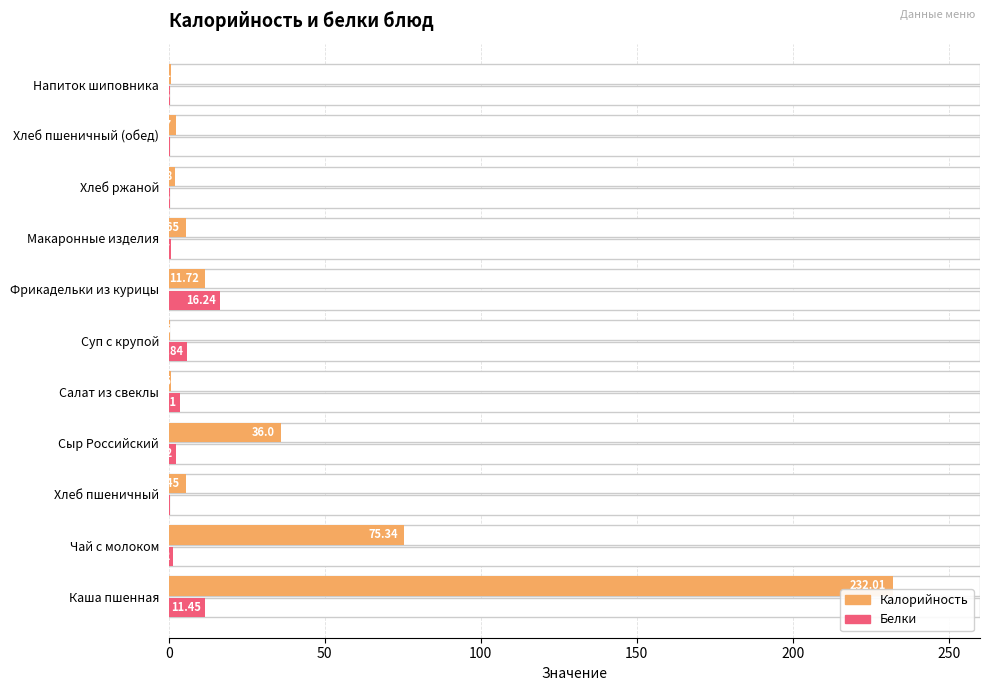

Between Суп с крупой and Фрикадельки из курицы, which series saw the biggest shift?

Калорийность